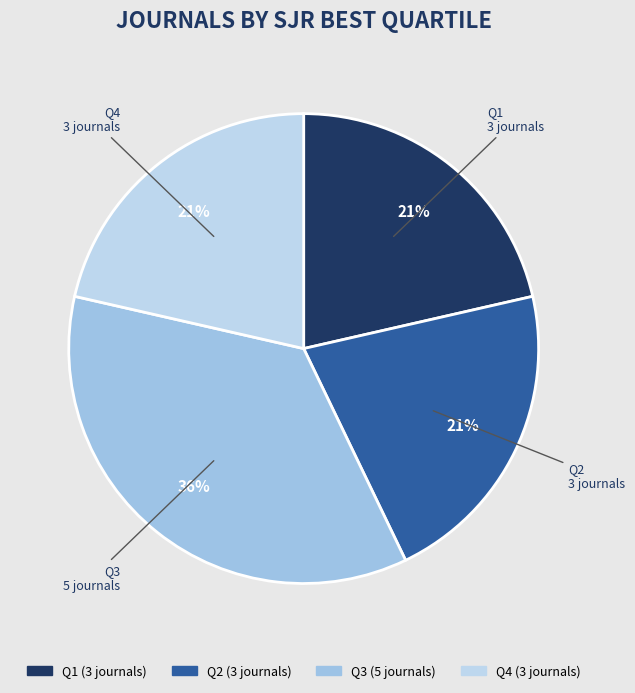

What is the largest slice in the pie chart?

Q3